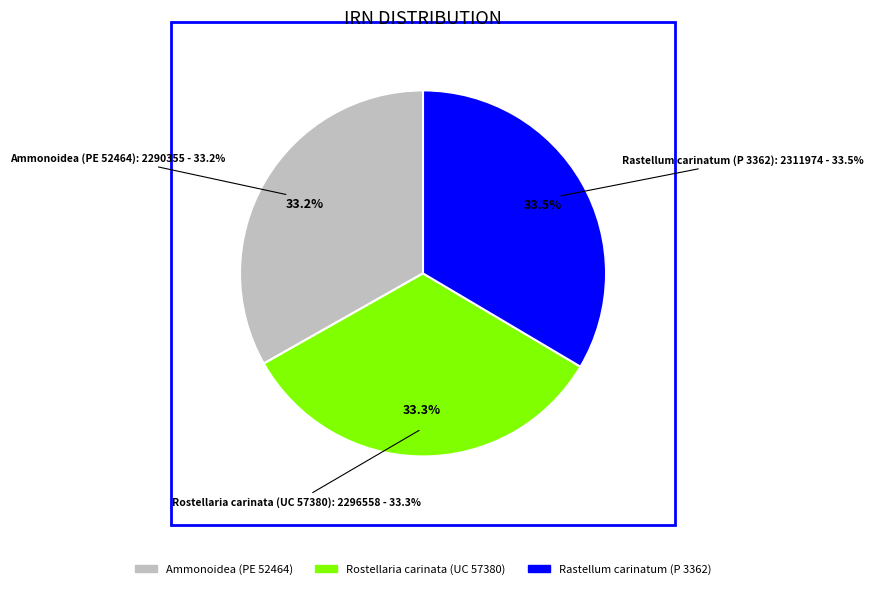

Is it true that Ammonoidea (PE 52464) is 33% of the pie?

True